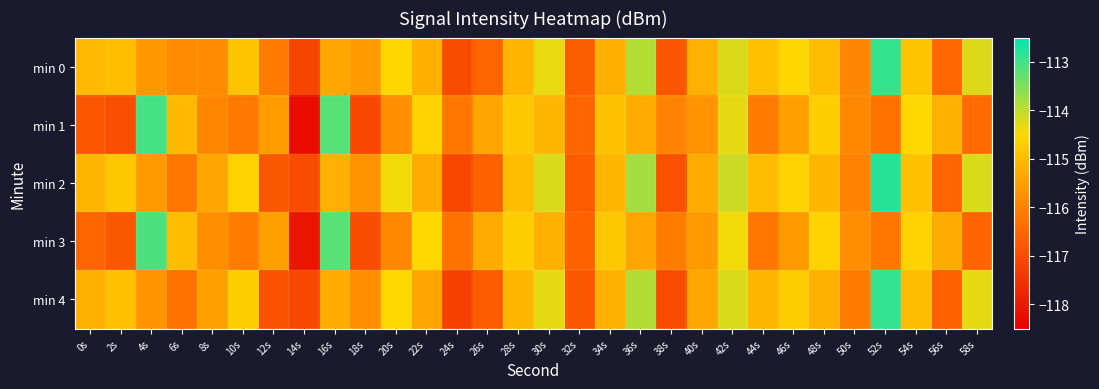

Reading left to right, what are all the values shown in this chart?

min 0: 0s=-115.0	2s=-115.0	4s=-115.6	6s=-115.8	8s=-115.8	10s=-114.9	12s=-116.1	14s=-117.1	16s=-115.4	18s=-115.6	20s=-114.5	22s=-115.2	24s=-117.0	26s=-116.5	28s=-115.1	30s=-114.3	32s=-116.7	34s=-115.2	36s=-113.9	38s=-116.8	40s=-115.2	42s=-114.2	44s=-114.9	46s=-114.5	48s=-115.0	50s=-115.9	52s=-112.9	54s=-114.9	56s=-116.5	58s=-114.2
min 1: 0s=-116.8	2s=-116.9	4s=-113.0	6s=-115.1	8s=-115.9	10s=-116.2	12s=-115.5	14s=-118.2	16s=-113.2	18s=-117.1	20s=-115.8	22s=-114.6	24s=-116.2	26s=-115.4	28s=-114.8	30s=-115.1	32s=-116.5	34s=-114.9	36s=-115.3	38s=-116.0	40s=-115.7	42s=-114.3	44s=-116.1	46s=-115.5	48s=-114.7	50s=-115.9	52s=-116.3	54s=-114.5	56s=-115.2	58s=-116.4
min 2: 0s=-115.1	2s=-114.8	4s=-115.6	6s=-116.2	8s=-115.4	10s=-114.6	12s=-116.8	14s=-117.0	16s=-115.2	18s=-115.7	20s=-114.4	22s=-115.3	24s=-117.1	26s=-116.6	28s=-115.0	30s=-114.2	32s=-116.7	34s=-115.1	36s=-113.8	38s=-116.9	40s=-115.3	42s=-114.1	44s=-115.0	46s=-114.6	48s=-115.1	50s=-116.0	52s=-112.8	54s=-114.9	56s=-116.5	58s=-114.2
min 3: 0s=-116.5	2s=-116.8	4s=-113.1	6s=-115.0	8s=-115.8	10s=-116.1	12s=-115.5	14s=-118.1	16s=-113.2	18s=-117.0	20s=-115.9	22s=-114.5	24s=-116.3	26s=-115.3	28s=-114.7	30s=-115.2	32s=-116.6	34s=-114.8	36s=-115.4	38s=-116.1	40s=-115.6	42s=-114.4	44s=-116.2	46s=-115.6	48s=-114.6	50s=-115.8	52s=-116.2	54s=-114.6	56s=-115.3	58s=-116.5
min 4: 0s=-115.2	2s=-114.9	4s=-115.7	6s=-116.3	8s=-115.5	10s=-114.7	12s=-116.9	14s=-117.1	16s=-115.3	18s=-115.8	20s=-114.5	22s=-115.4	24s=-117.2	26s=-116.7	28s=-115.1	30s=-114.3	32s=-116.8	34s=-115.2	36s=-113.9	38s=-117.0	40s=-115.4	42s=-114.2	44s=-115.1	46s=-114.7	48s=-115.2	50s=-116.1	52s=-112.9	54s=-115.0	56s=-116.6	58s=-114.3